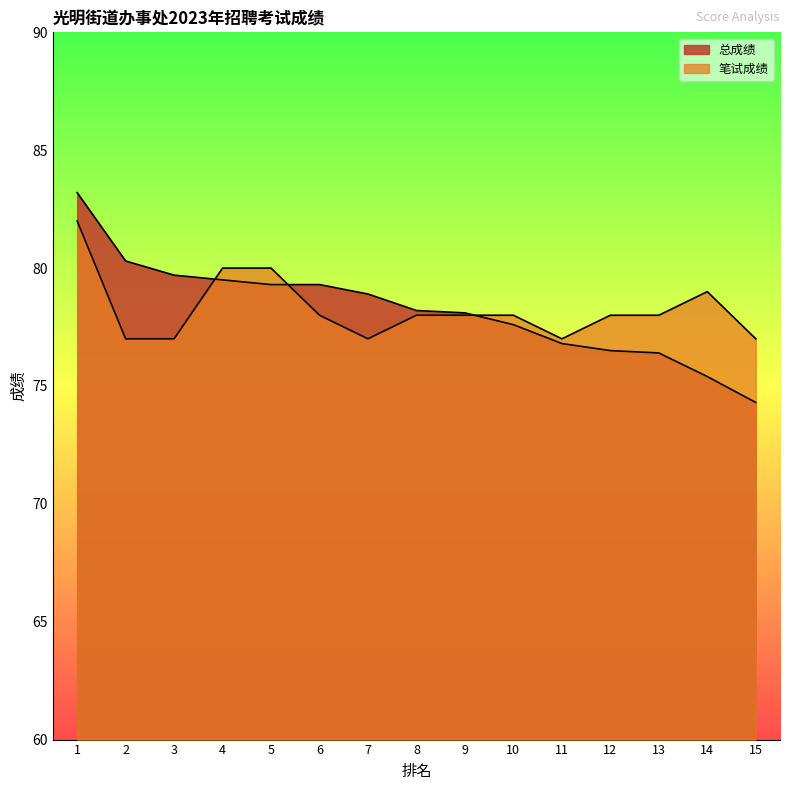

Reading left to right, what are all the values shown in this chart?

总成绩: 1=83.2	2=80.3	3=79.7	4=79.5	5=79.3	6=79.3	7=78.9	8=78.2	9=78.1	10=77.6	11=76.8	12=76.5	13=76.4	14=75.4	15=74.3
笔试成绩: 1=82.0	2=77.0	3=77.0	4=80.0	5=80.0	6=78.0	7=77.0	8=78.0	9=78.0	10=78.0	11=77.0	12=78.0	13=78.0	14=79.0	15=77.0